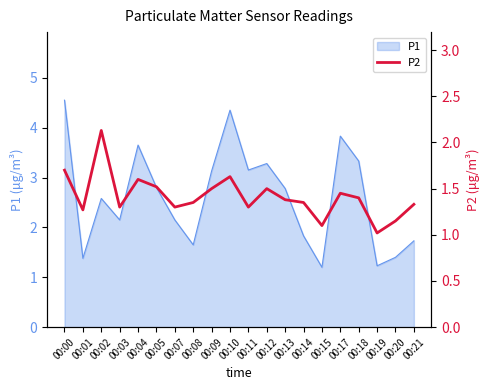

True or false: P1 has a value of 3.8 at 00:17.

True